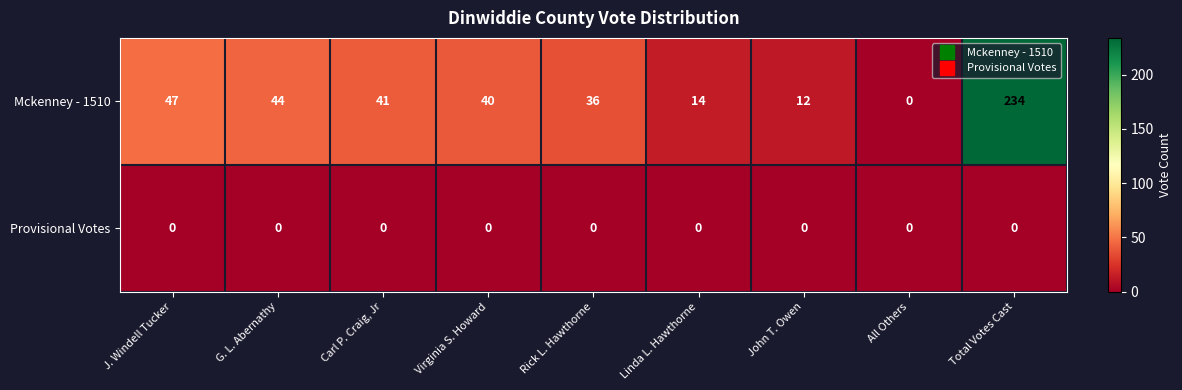

What value does the Mckenney - 1510 series have at J. Windell Tucker, to the nearest 5?

45